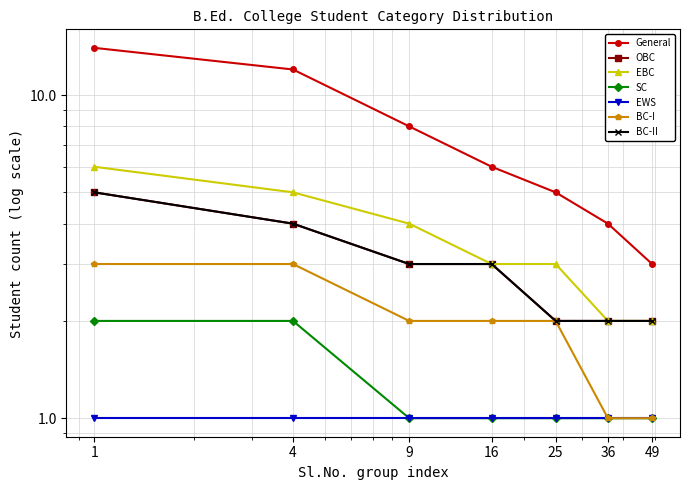

At which label does EBC first exceed 3?

1